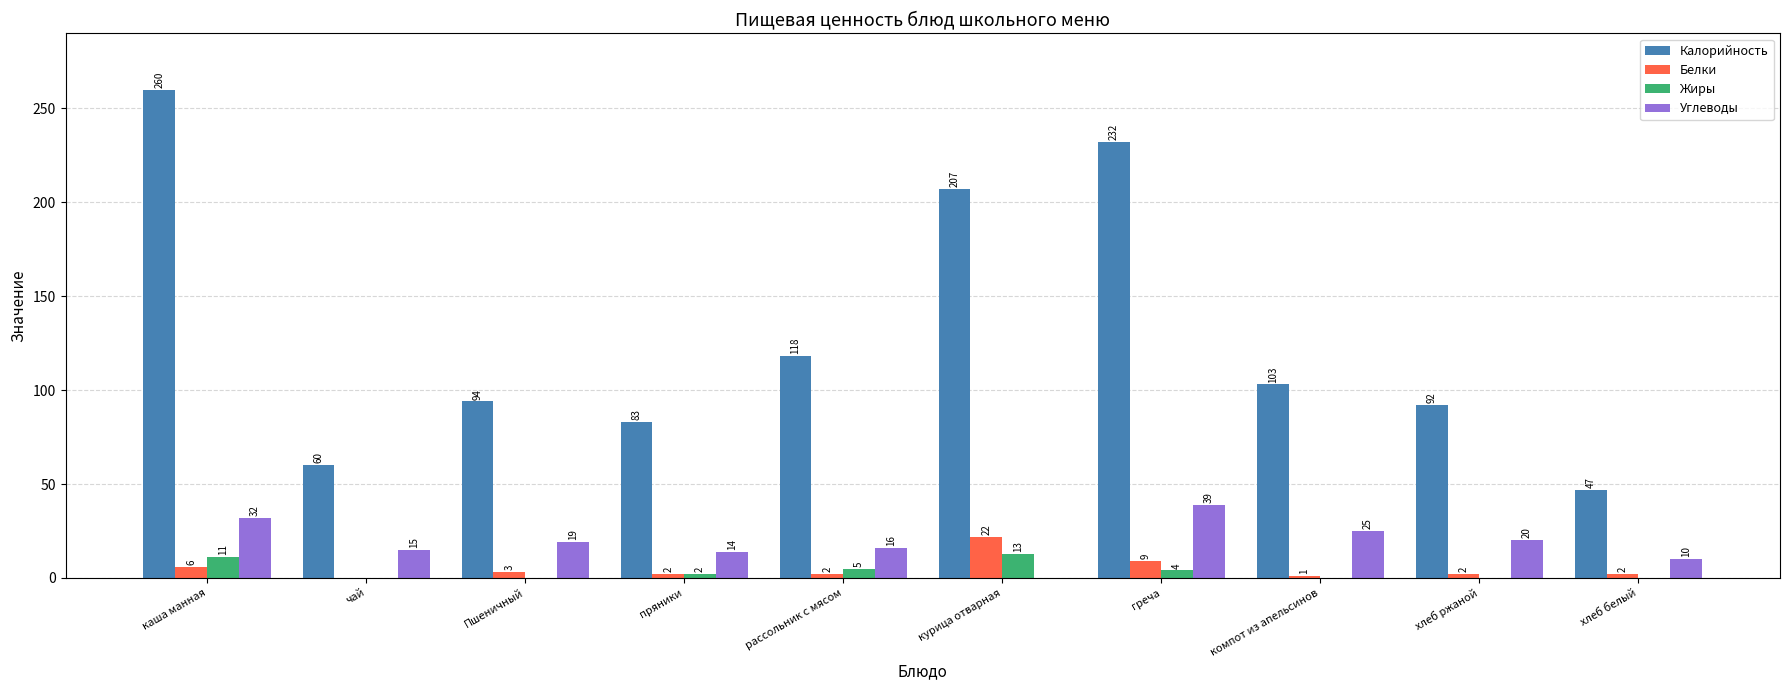

What is the sum of the Белки values at пряники and рассольник с мясом?

4